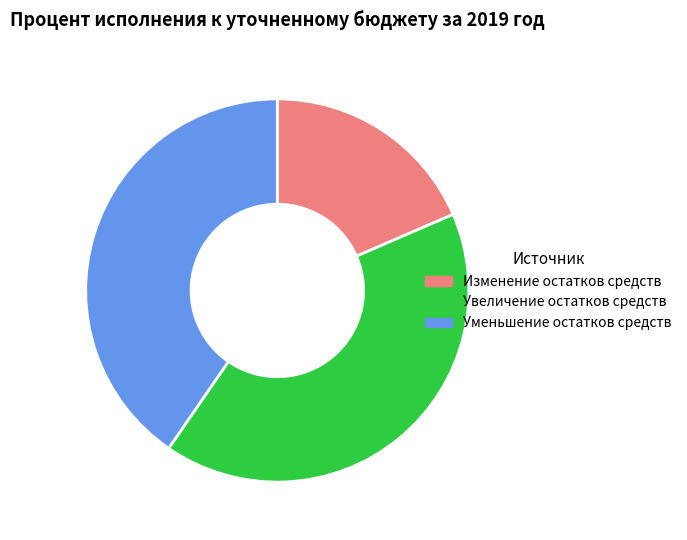

The Увеличение остатков средств slice represents 49% of the pie. True or false?

False